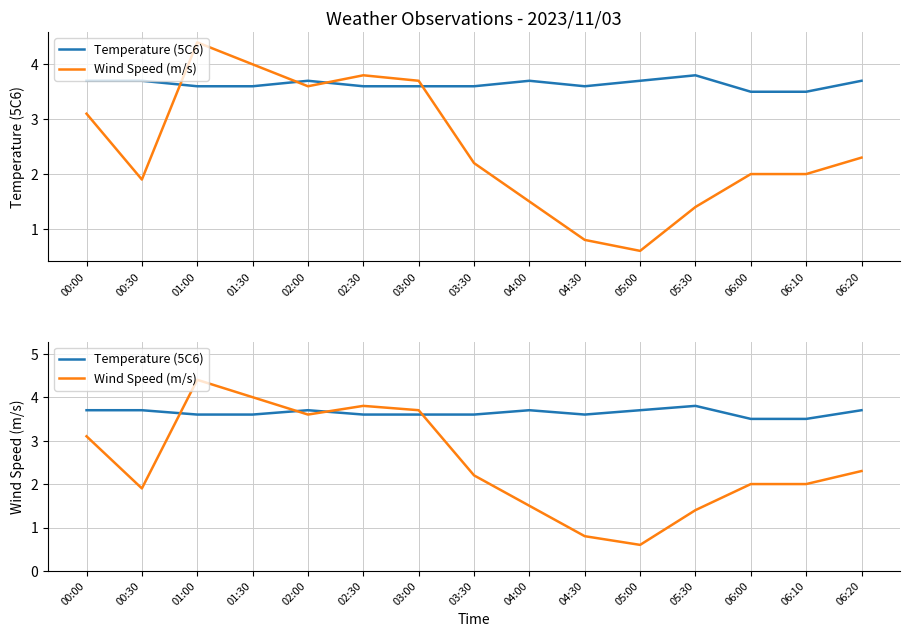

Reading right to left, transcribe all the data shown in this chart.

Temperature (5C6): 06:20=3.7	06:10=3.5	06:00=3.5	05:30=3.8	05:00=3.7	04:30=3.6	04:00=3.7	03:30=3.6	03:00=3.6	02:30=3.6	02:00=3.7	01:30=3.6	01:00=3.6	00:30=3.7	00:00=3.7
Wind Speed (m/s): 06:20=2.3	06:10=2.0	06:00=2.0	05:30=1.4	05:00=0.6	04:30=0.8	04:00=1.5	03:30=2.2	03:00=3.7	02:30=3.8	02:00=3.6	01:30=4.0	01:00=4.4	00:30=1.9	00:00=3.1